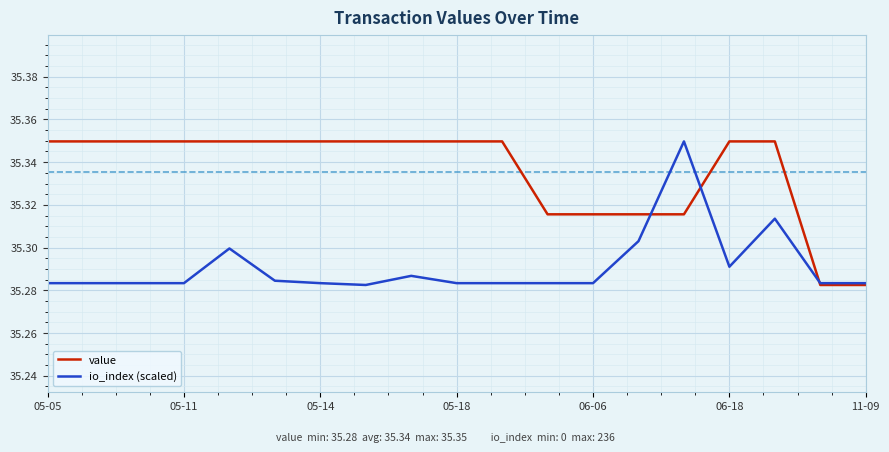

Which series has the largest total across all categories?

value